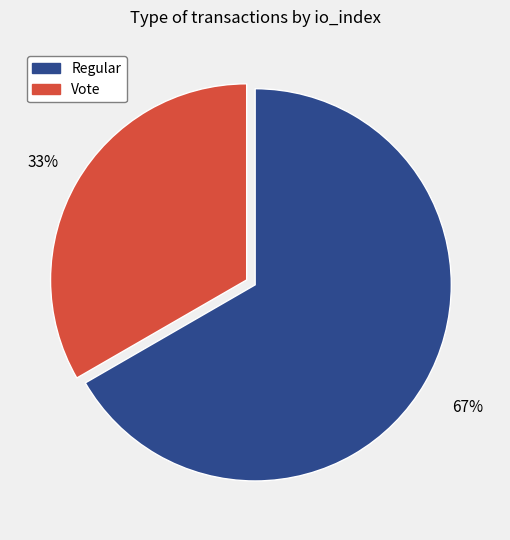

Count the number of slices in the pie.

2